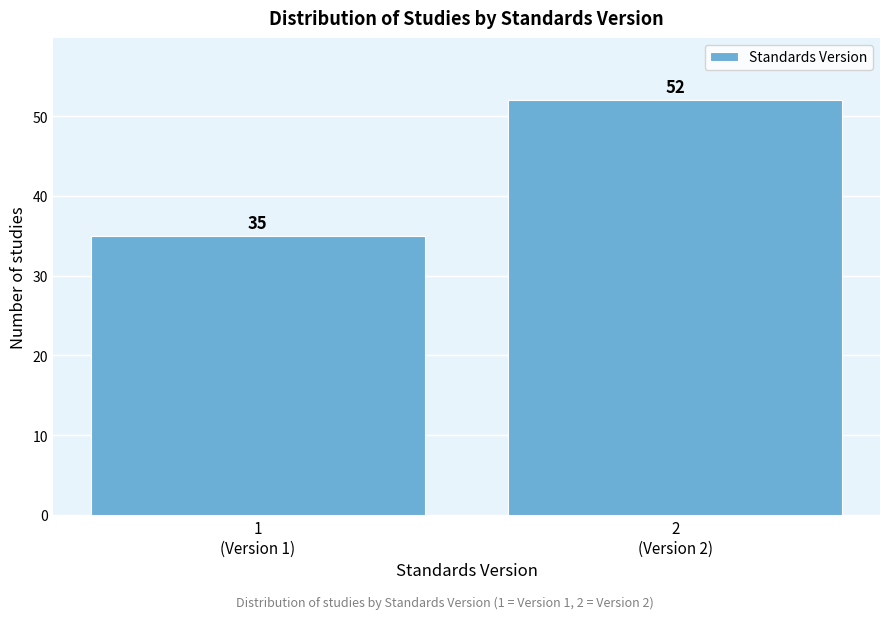

Reading left to right, transcribe all the data shown in this chart.

35	52